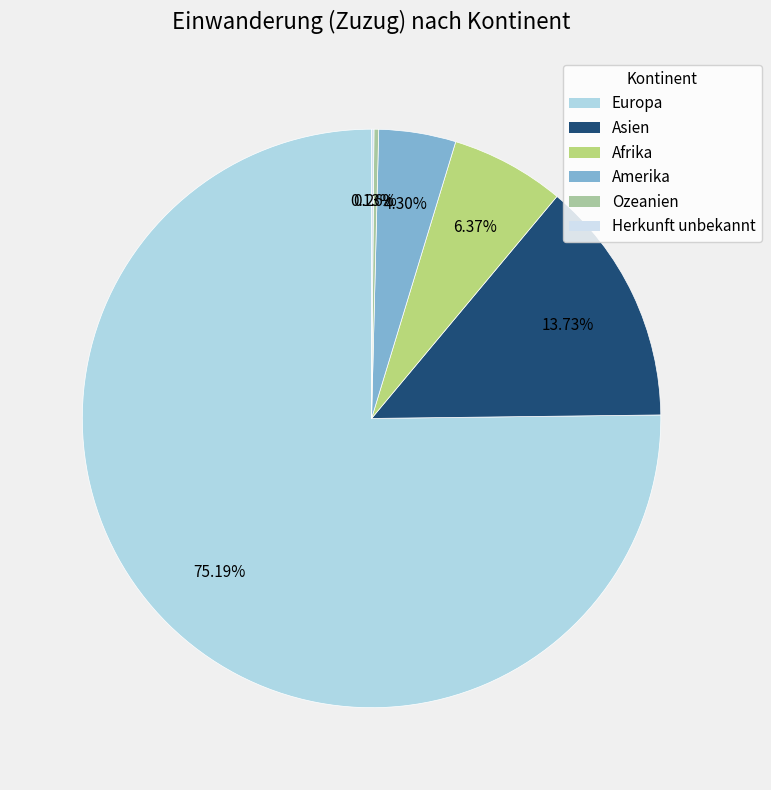

Which slice is the smallest?

Herkunft unbekannt